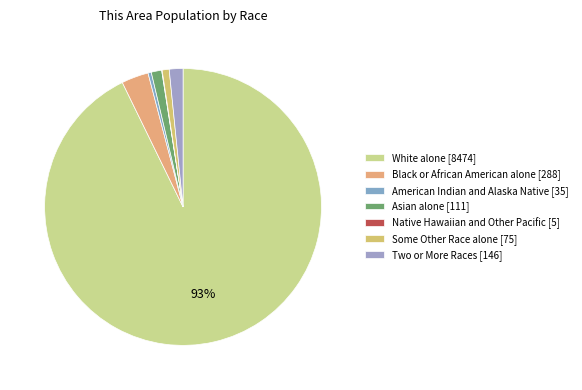

To the nearest percent, what is the average slice percentage?

14%